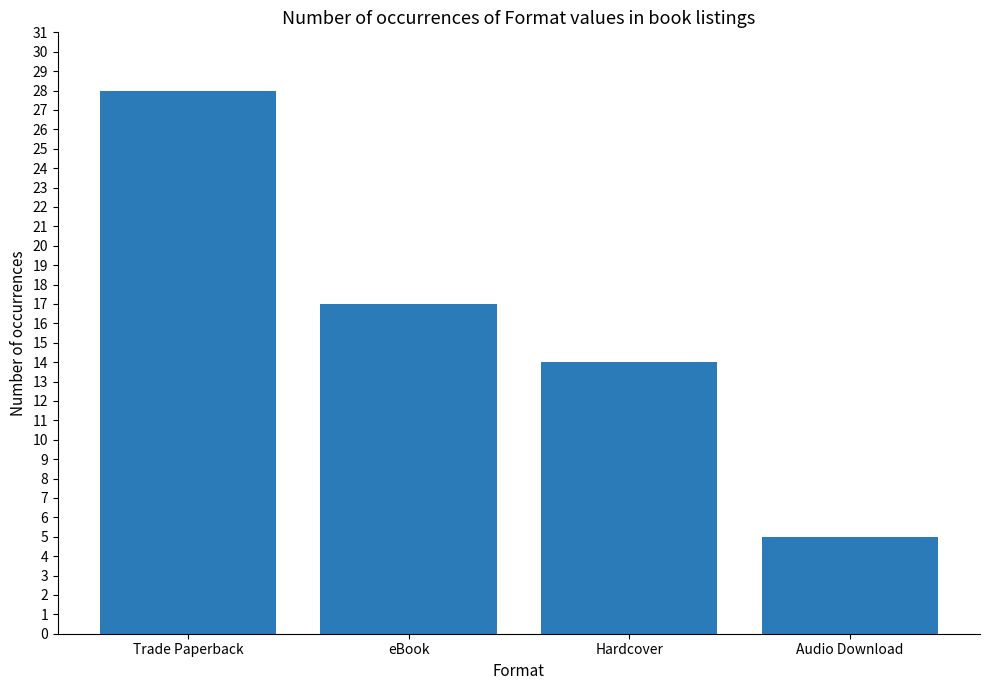

Rank the categories by value from lowest to highest.

Audio Download, Hardcover, eBook, Trade Paperback